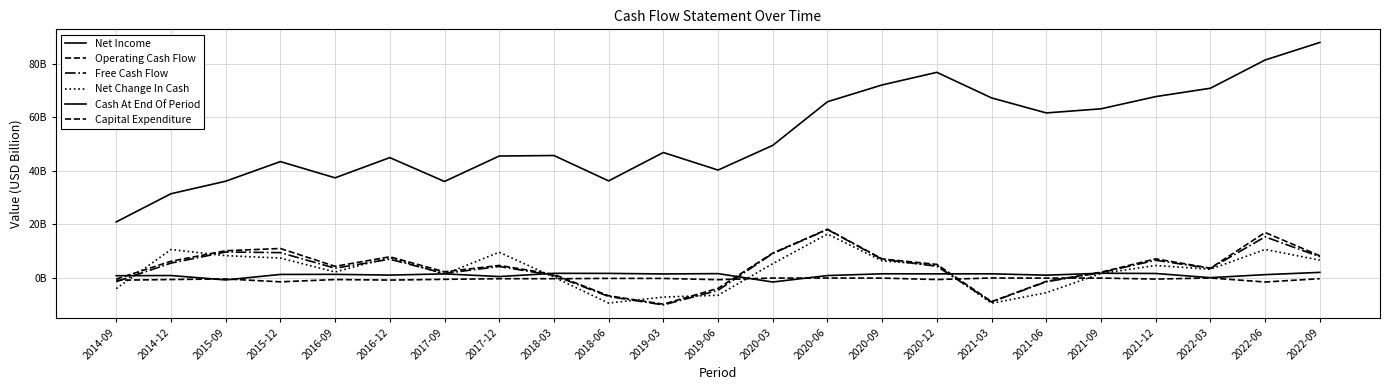

Is it true that Cash At End Of Period equals 76.9 at 2020-12?

True